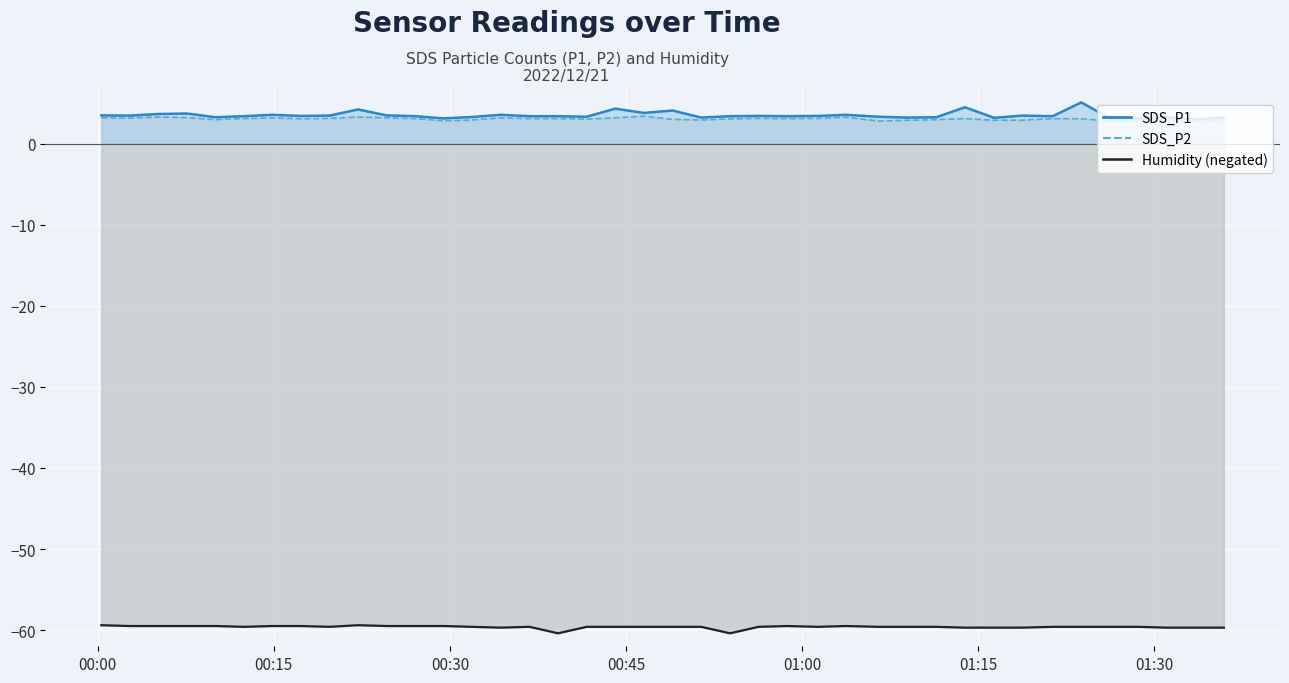

What are all the series names shown in the legend?

SDS_P1, SDS_P2, Humidity